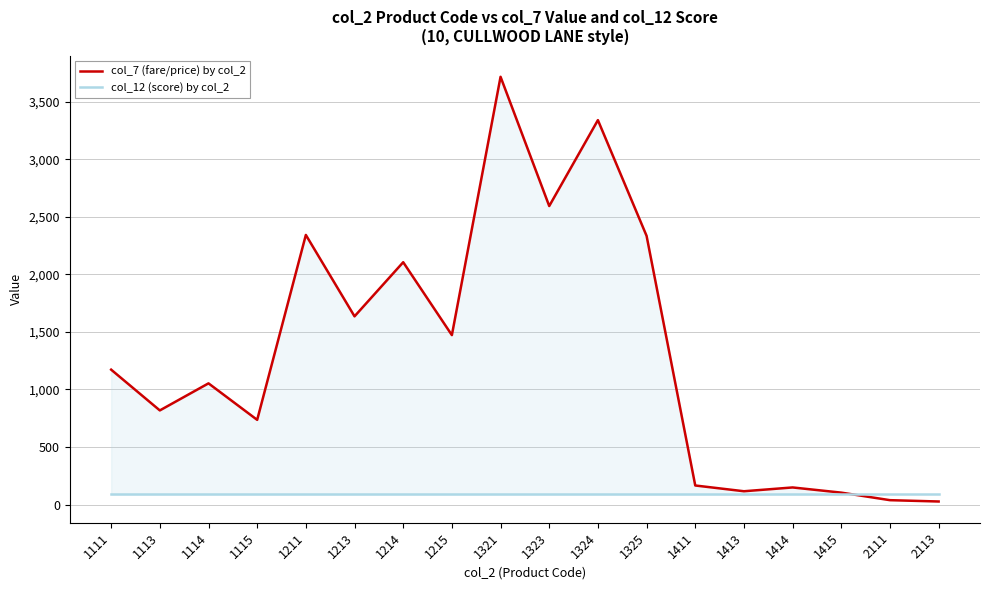

What are all the series names shown in the legend?

col_7 (fare/price) by col_2, col_12 (score) by col_2